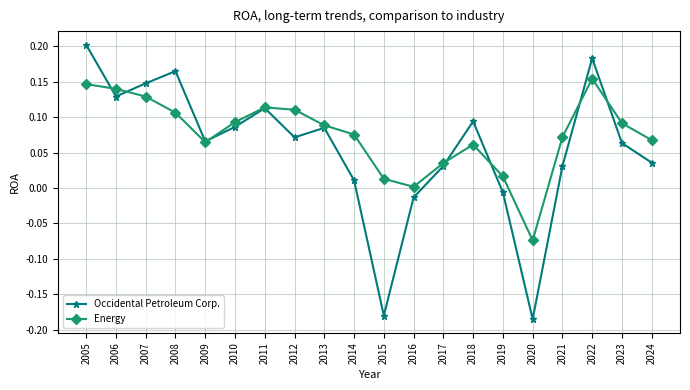

Which series has the widest spread of values?

Occidental Petroleum Corp.